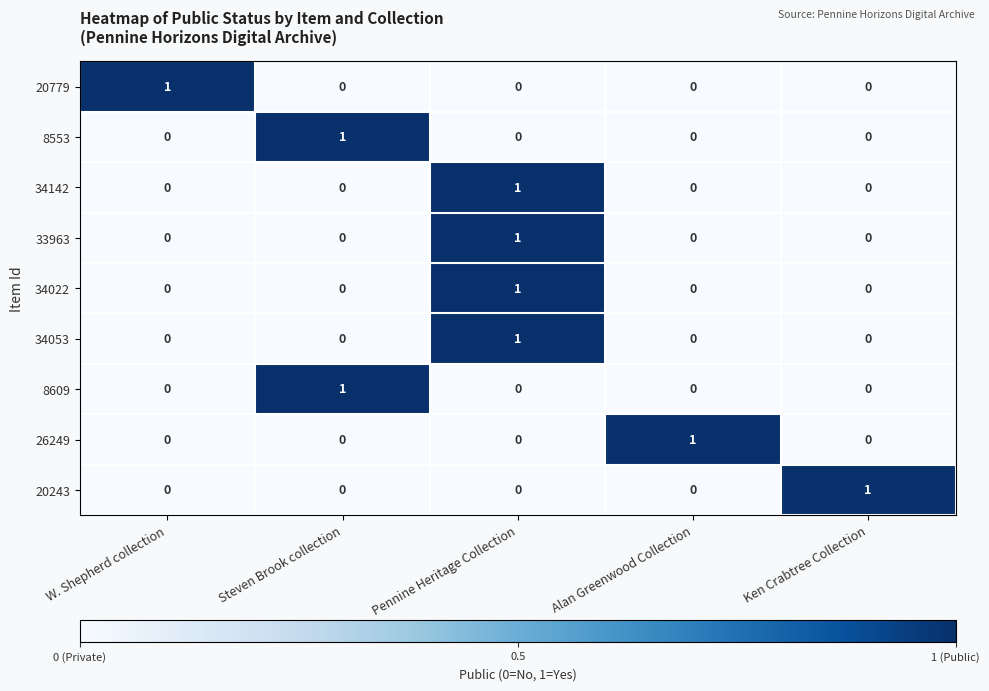

True or false: 8609 has a value of 0 at Alan Greenwood Collection.

True